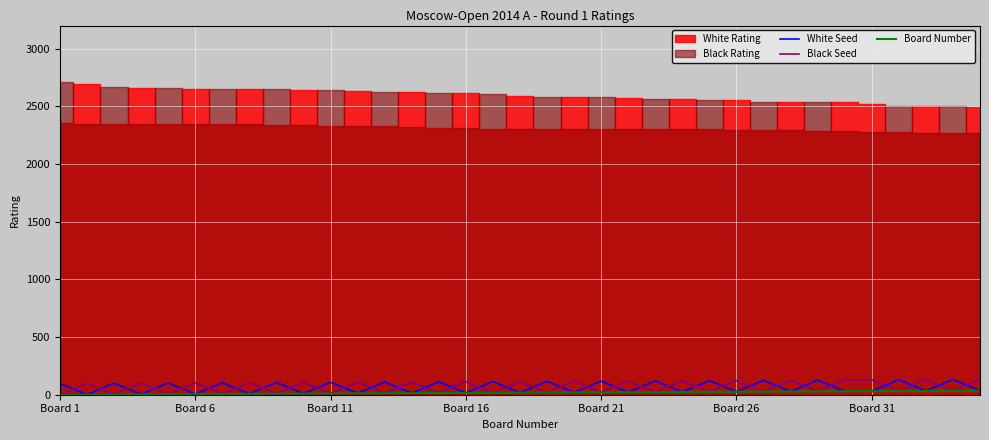

What is the difference between the maximum and minimum values in the White Seed series?

130